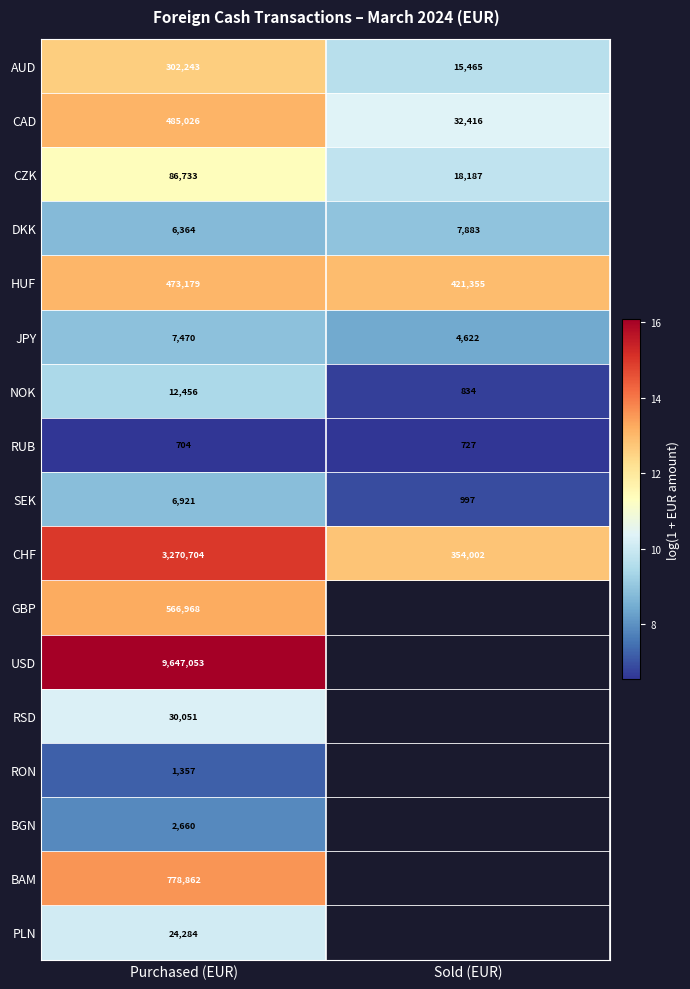

True or false: USD has a value of 26.0 at Purchased (EUR).

False